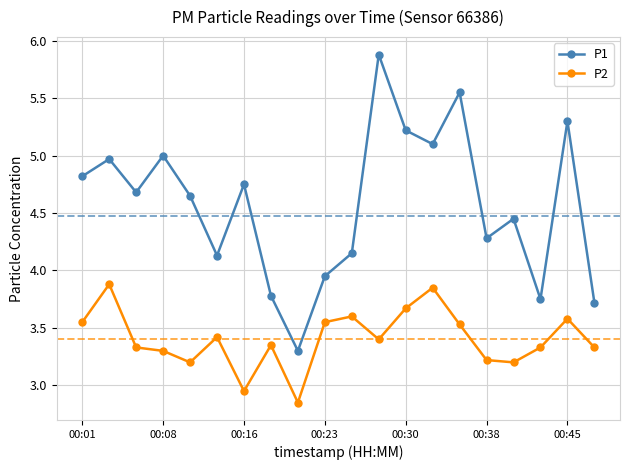

Rank the series by their maximum value, from highest to lowest.

P1, P2